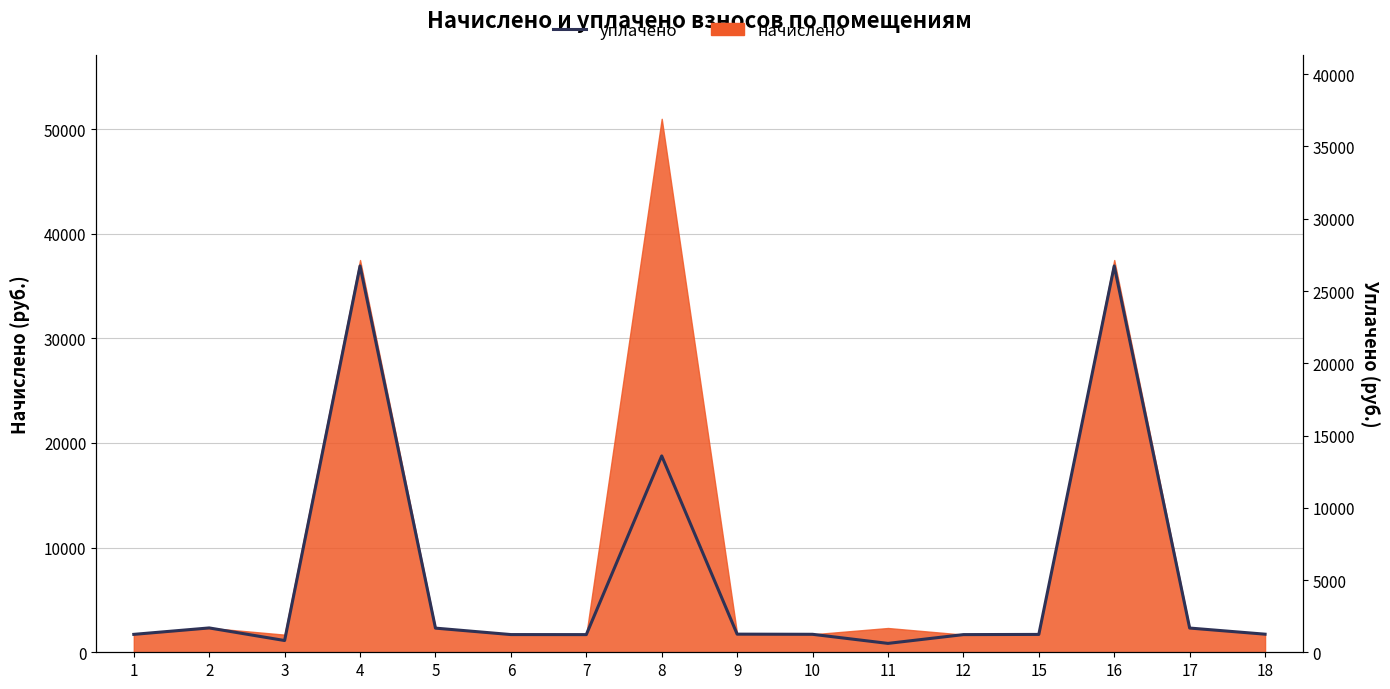

What is the value of the 7th point from the left?

1688.6